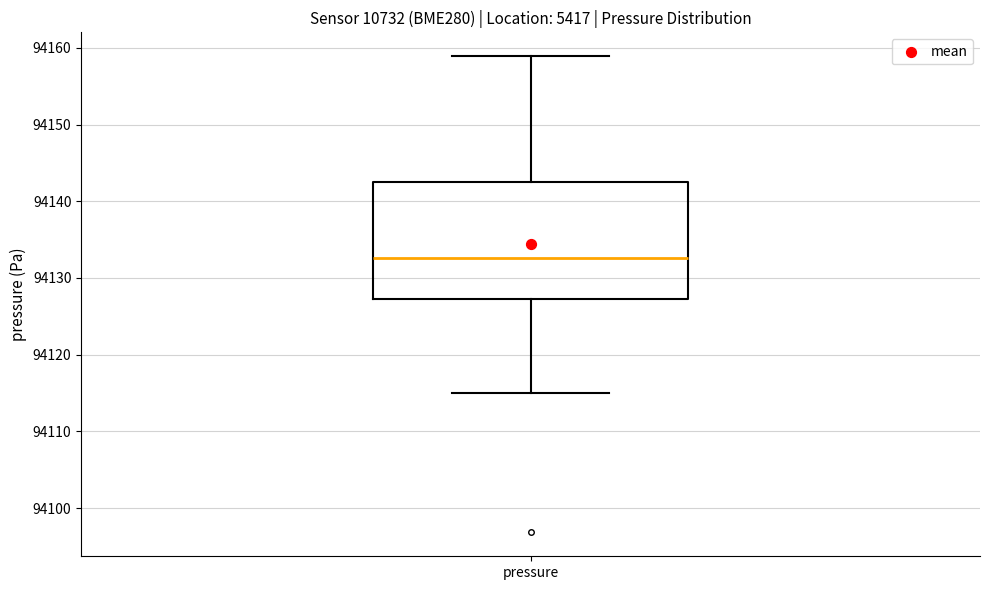

Read this box plot against the y-axis: the position of the median line, the range covered by the box, and the ends of both whiskers. The values are not printed on the chart, so give them approximately, as read against the axis.

median 94133, box 94127 to 94143, whiskers 94115 to 94159